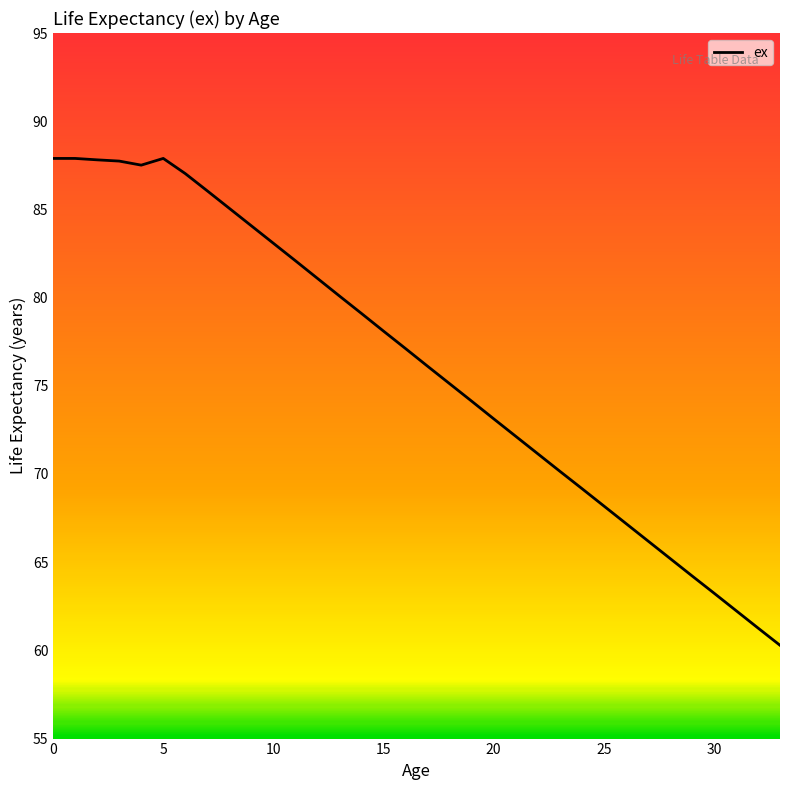

What is the smallest value displayed?

60.3